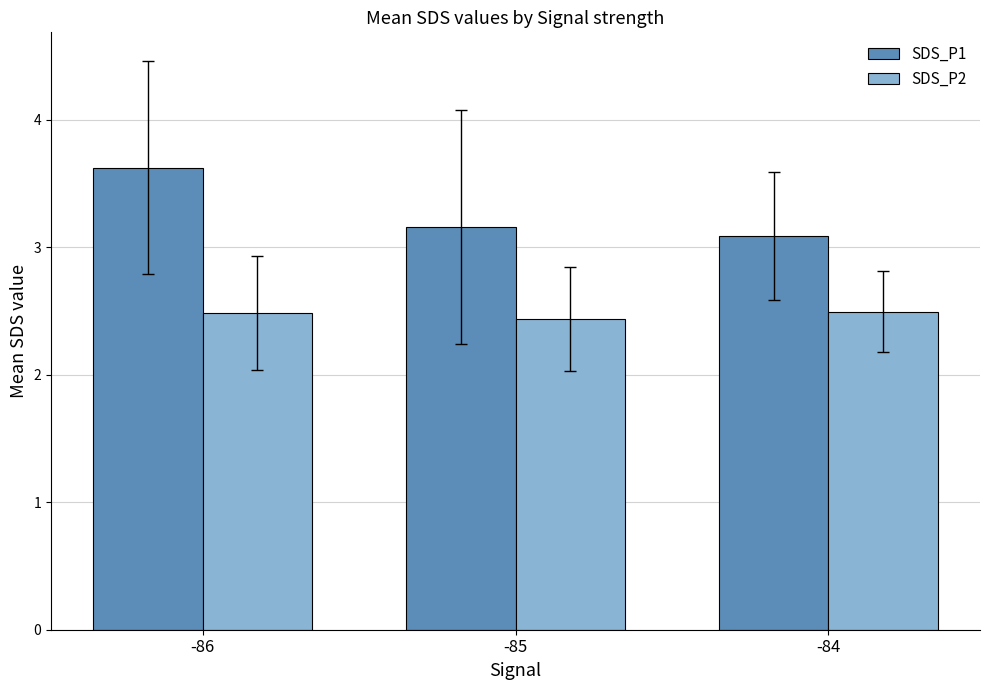

Which series changed the most between -86 and -85?

SDS_P1